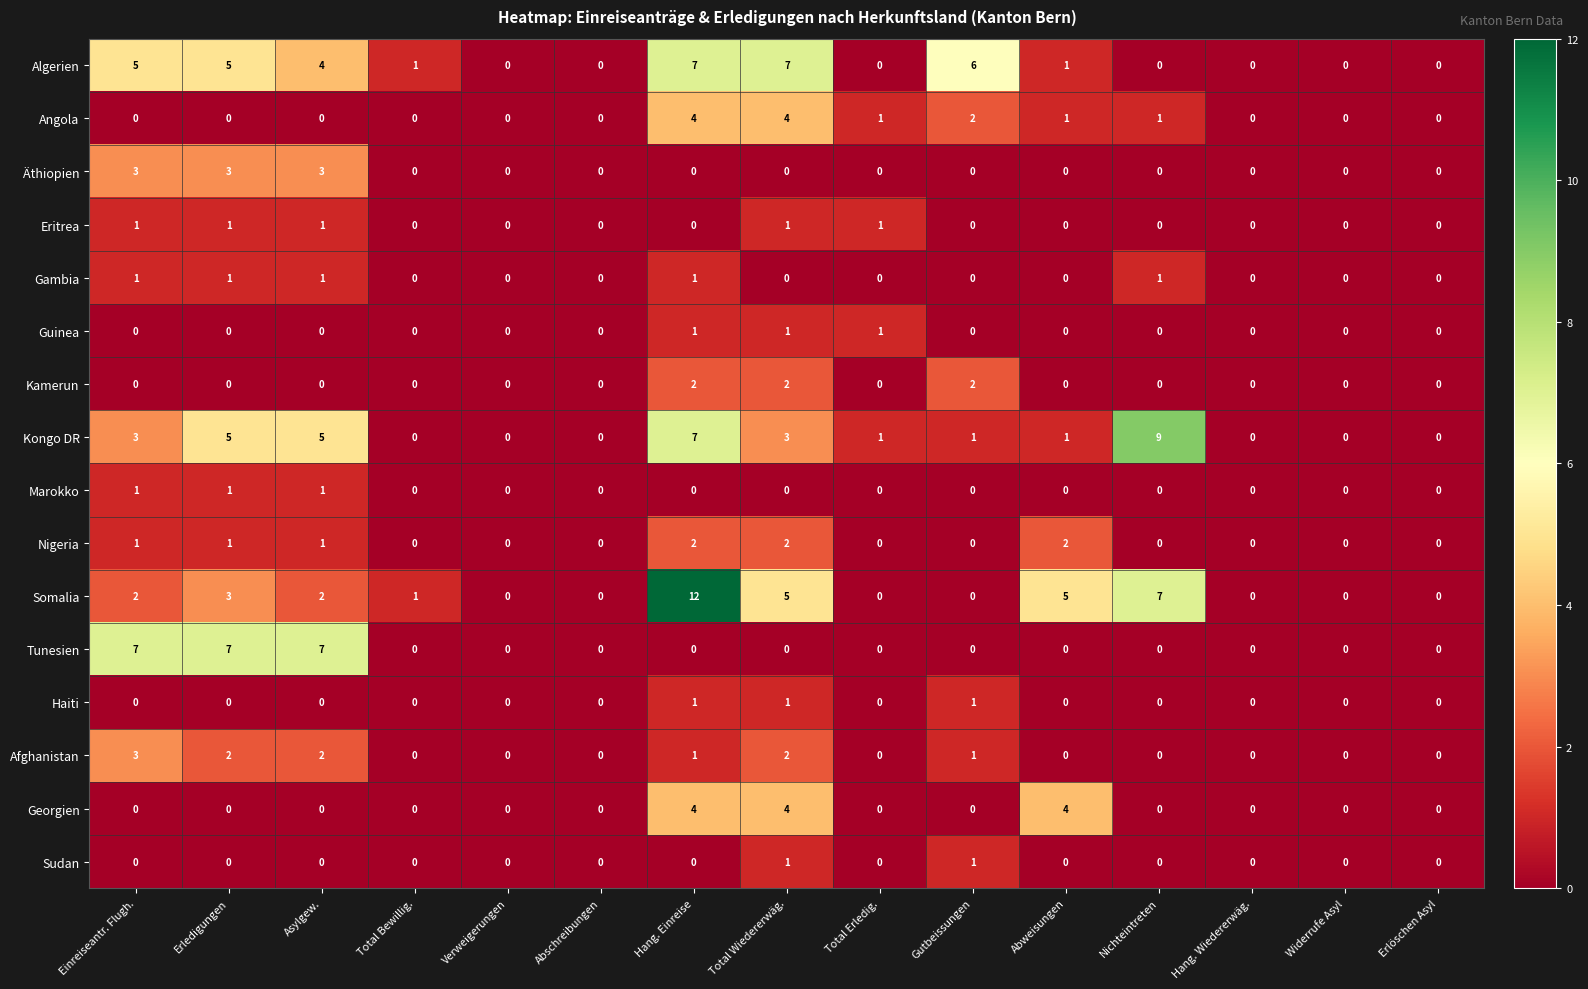

Is it true that Tunesien equals 4 at Total Wiedererwäg.?

False